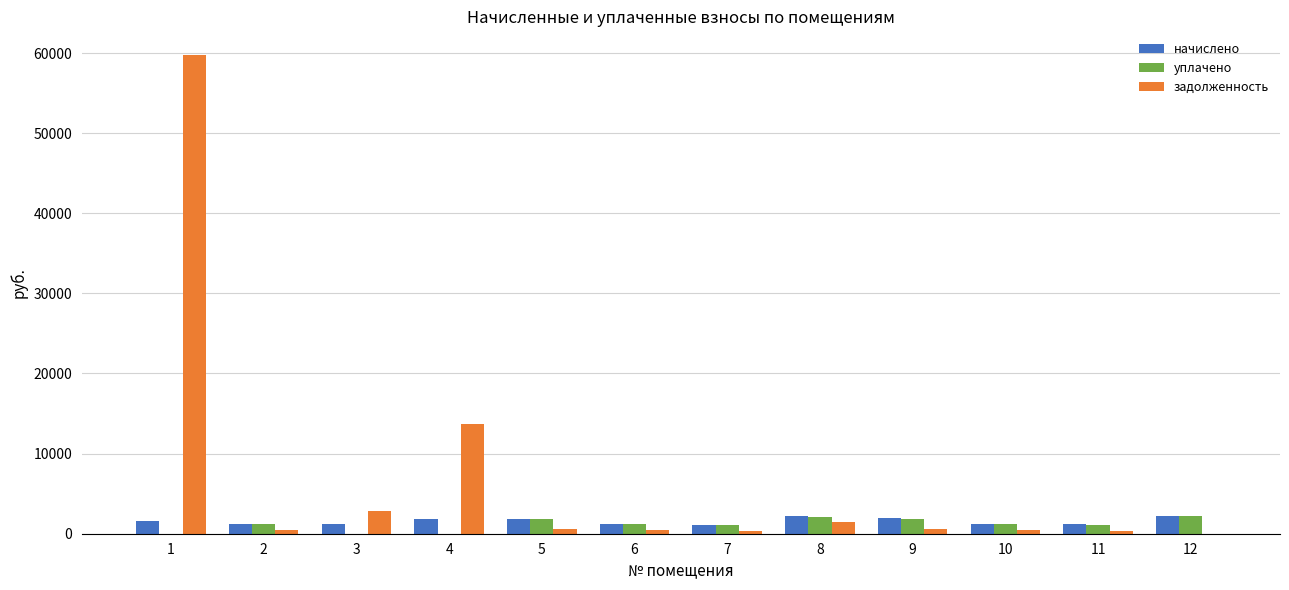

Which series has the largest total across all categories?

задолженность